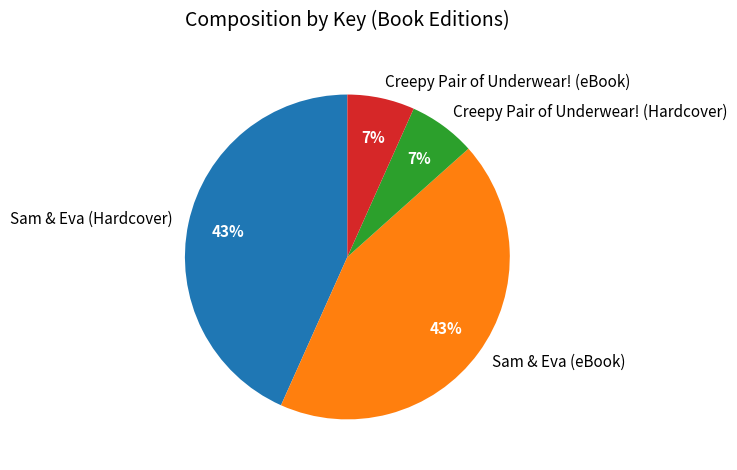

What percentage is the Creepy Pair of Underwear! (Hardcover) slice, to the nearest percent?

7%